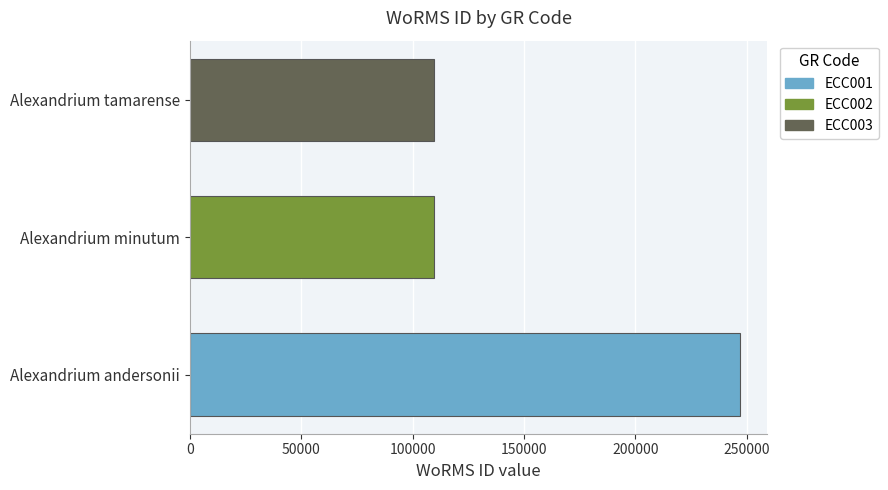

What is the difference between the maximum and minimum values?

137124